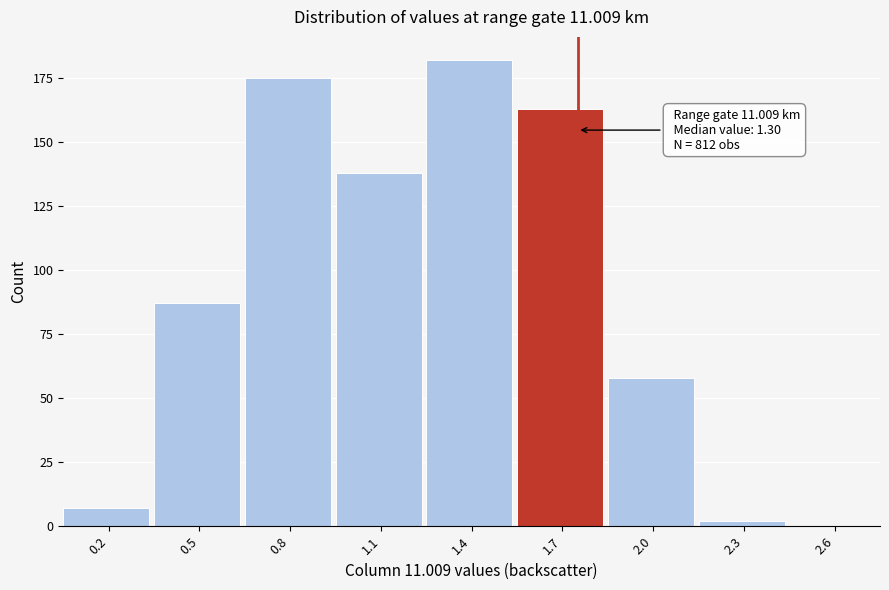

Reading left to right, transcribe all the data shown in this chart.

0.2=7	0.5=87	0.8=175	1.1=138	1.4=182	1.7=163	2.0=58	2.3=2	2.6=0